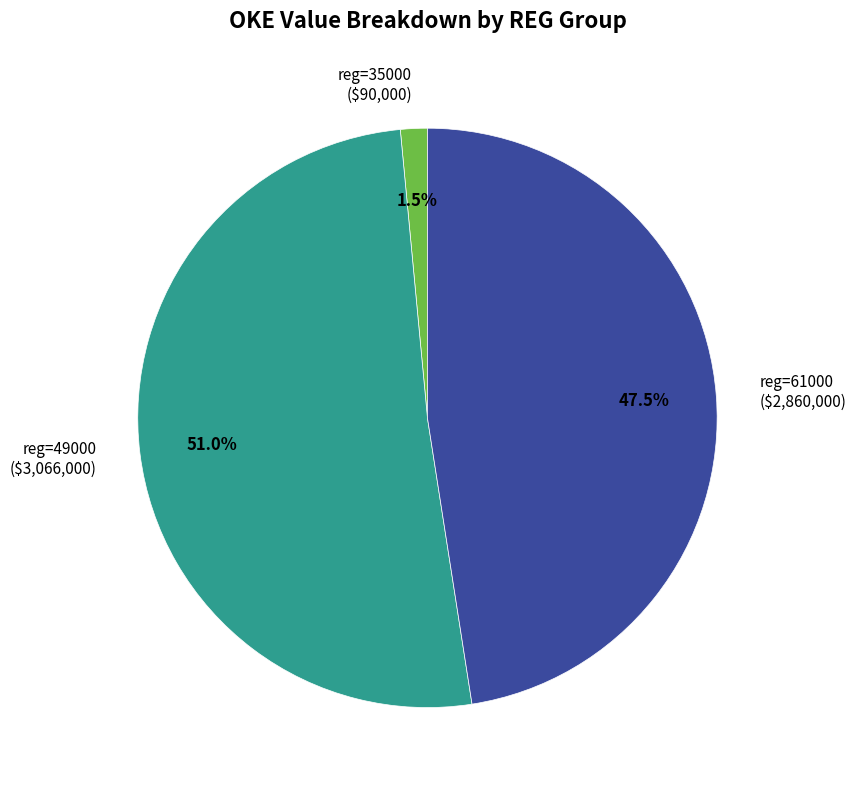

Which category has the biggest portion of the pie?

reg=49000 ($3,066,000)